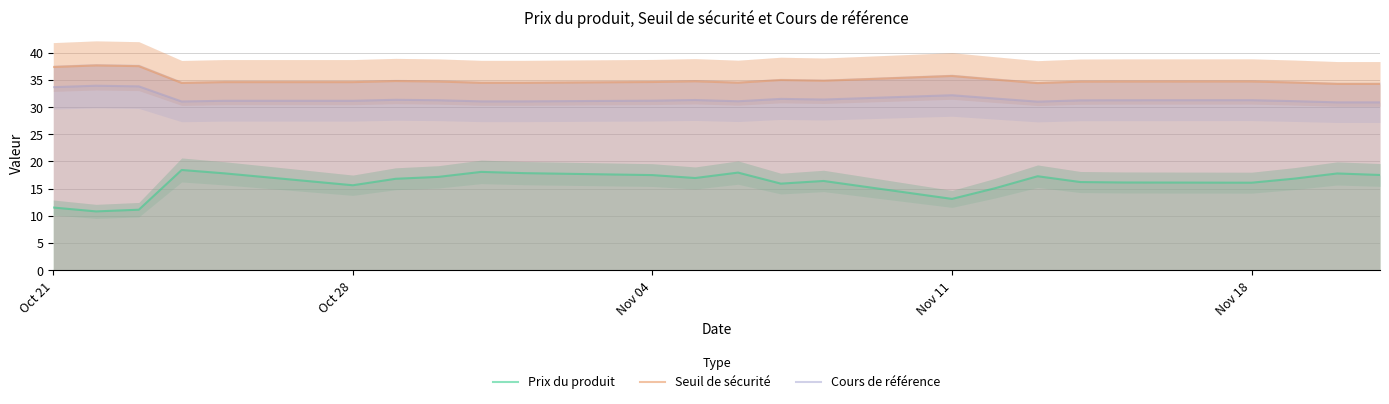

How many data points in Cours de référence are above 31?

21